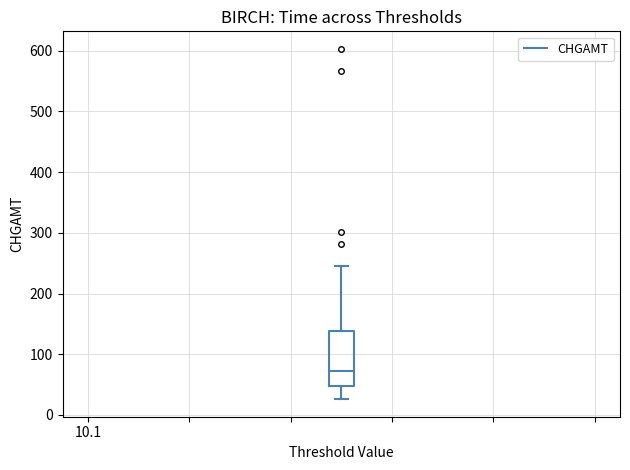

Transcribe this box plot: give where the median line is, the range the box spans, and where the two whiskers end, as read against the y-axis. The values are not printed on the chart, so give them approximately, as read against the axis.

median 70, box 50 to 140, whiskers 30 to 250